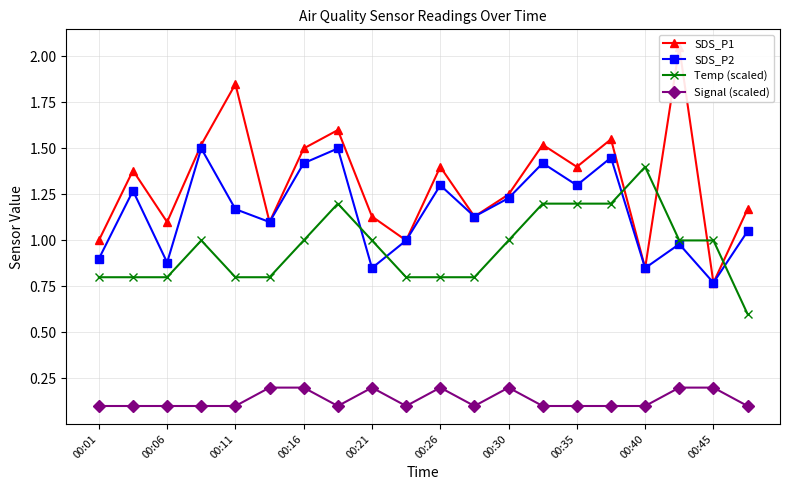

Where is the first local minimum for SDS_P2?

00:06